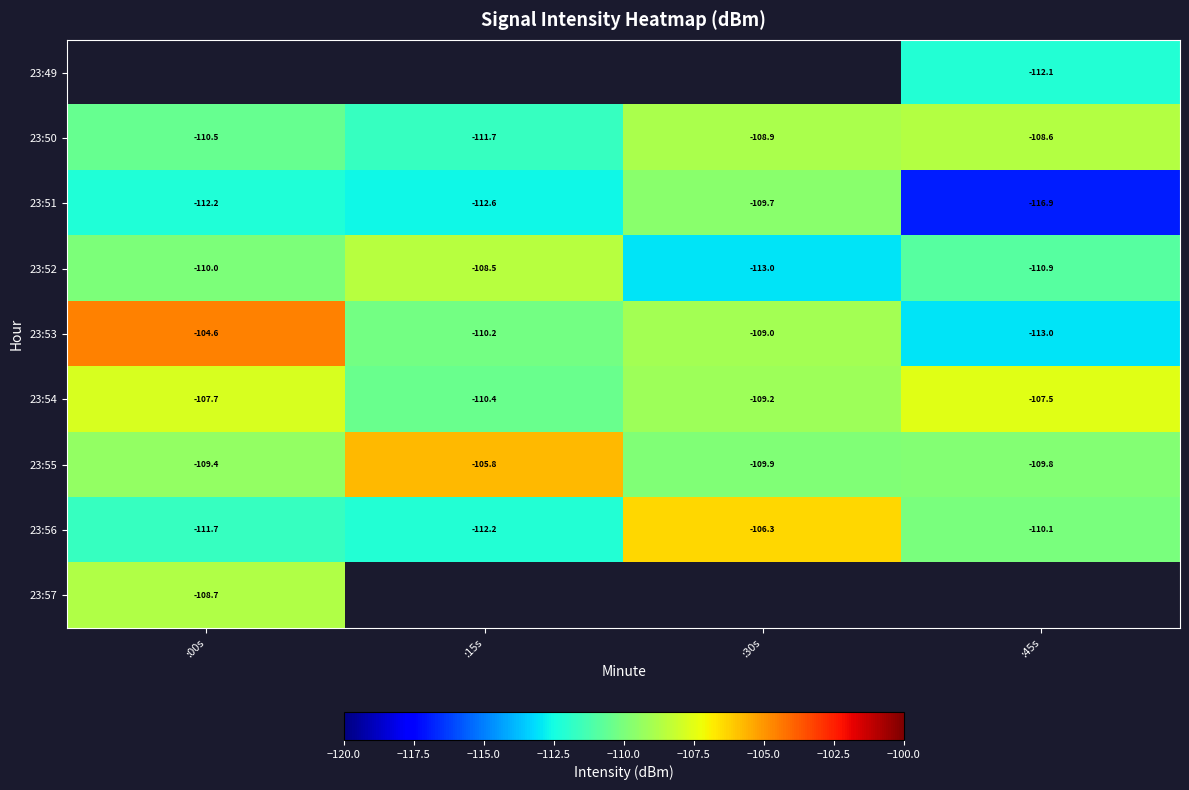

Is the value of 23:53 at :15s greater than the value of 23:55 at :30s?

No